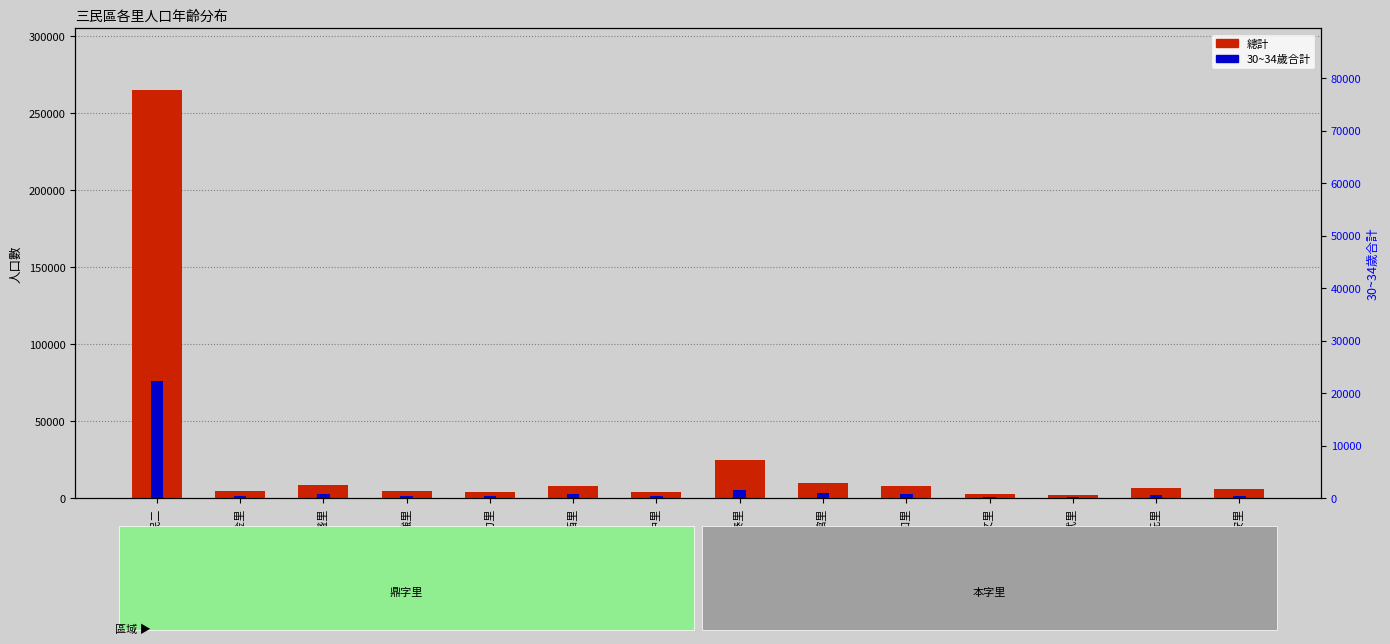

Rank the series by their maximum value, from lowest to highest.

30~34歲合計, 總計